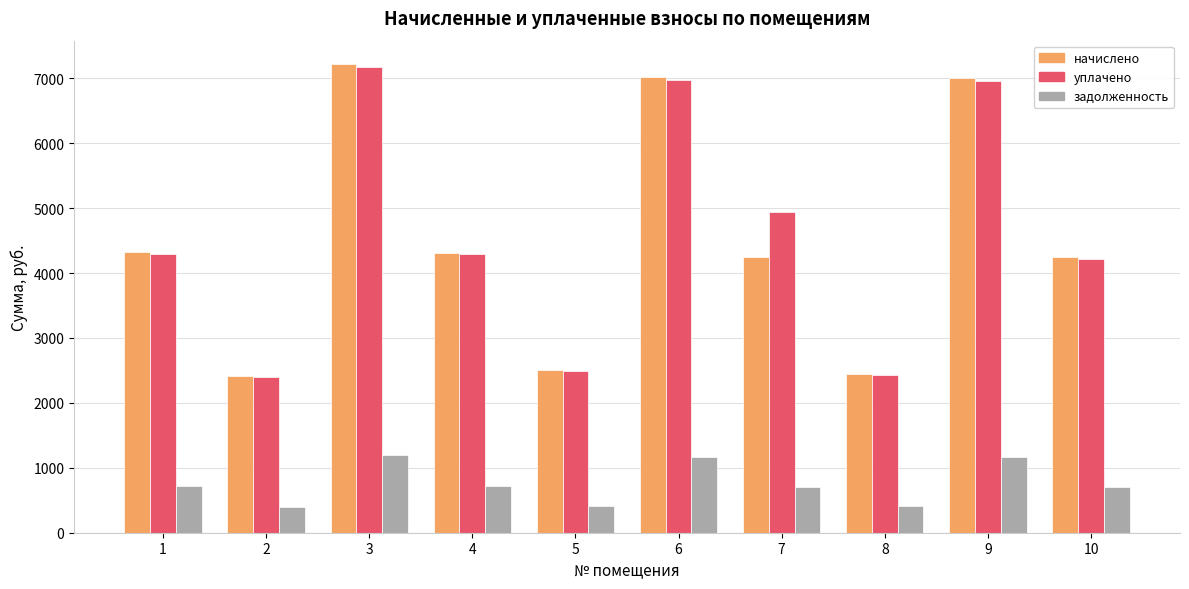

Is the value of задолженность at 2 greater than the value of уплачено at 5?

No